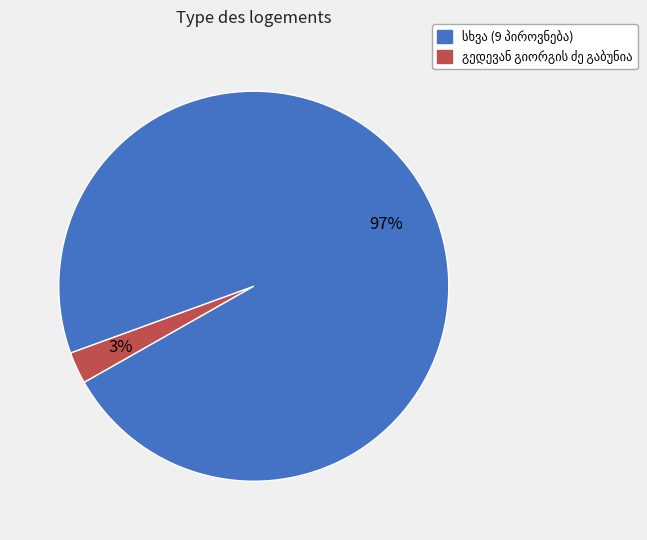

To the nearest percent, what is the average slice percentage?

50%